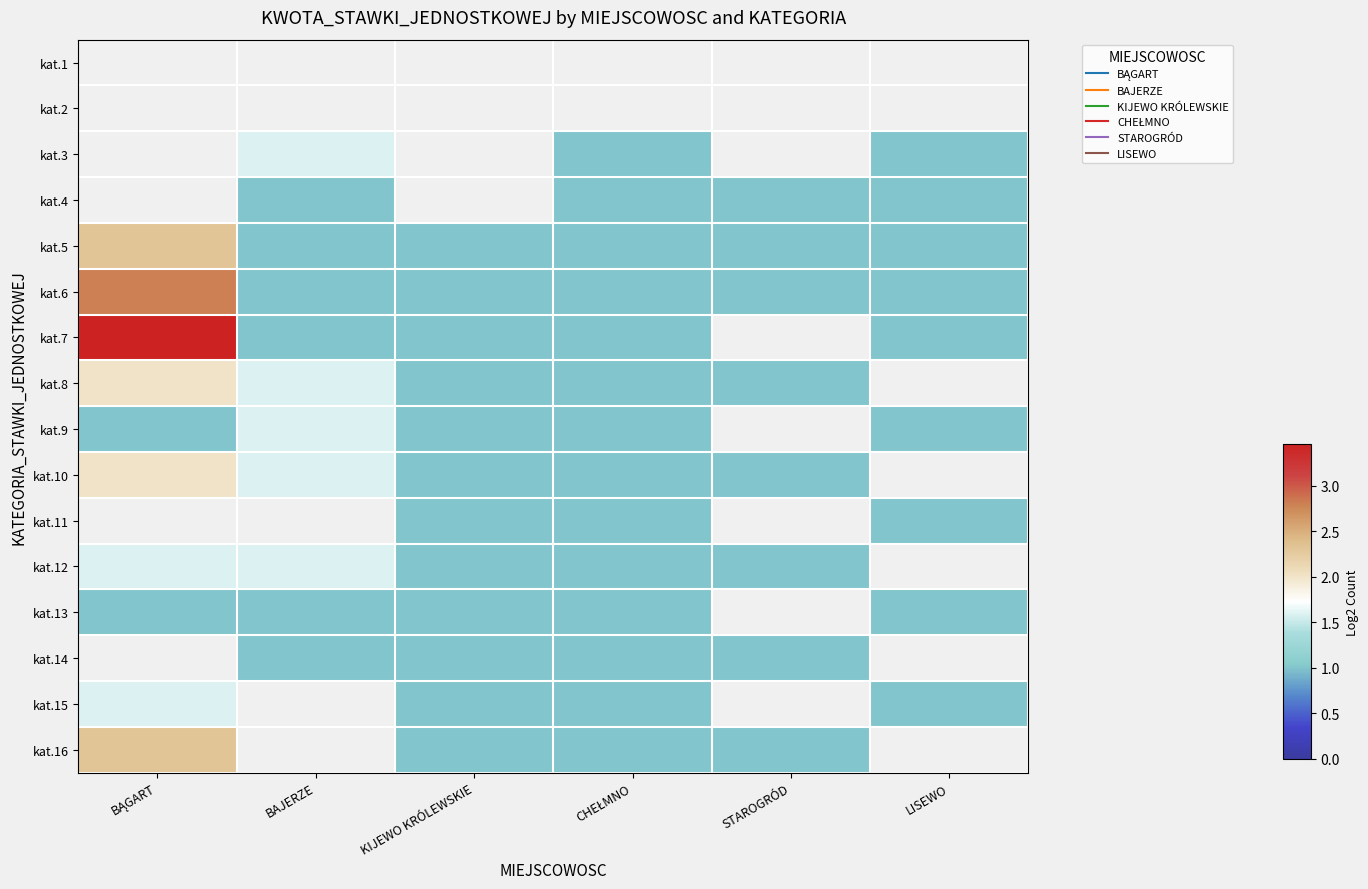

List the labels in order of kat.12 value, largest first.

BĄGART, BAJERZE, KIJEWO KRÓLEWSKIE, CHEŁMNO, STAROGRÓD, LISEWO